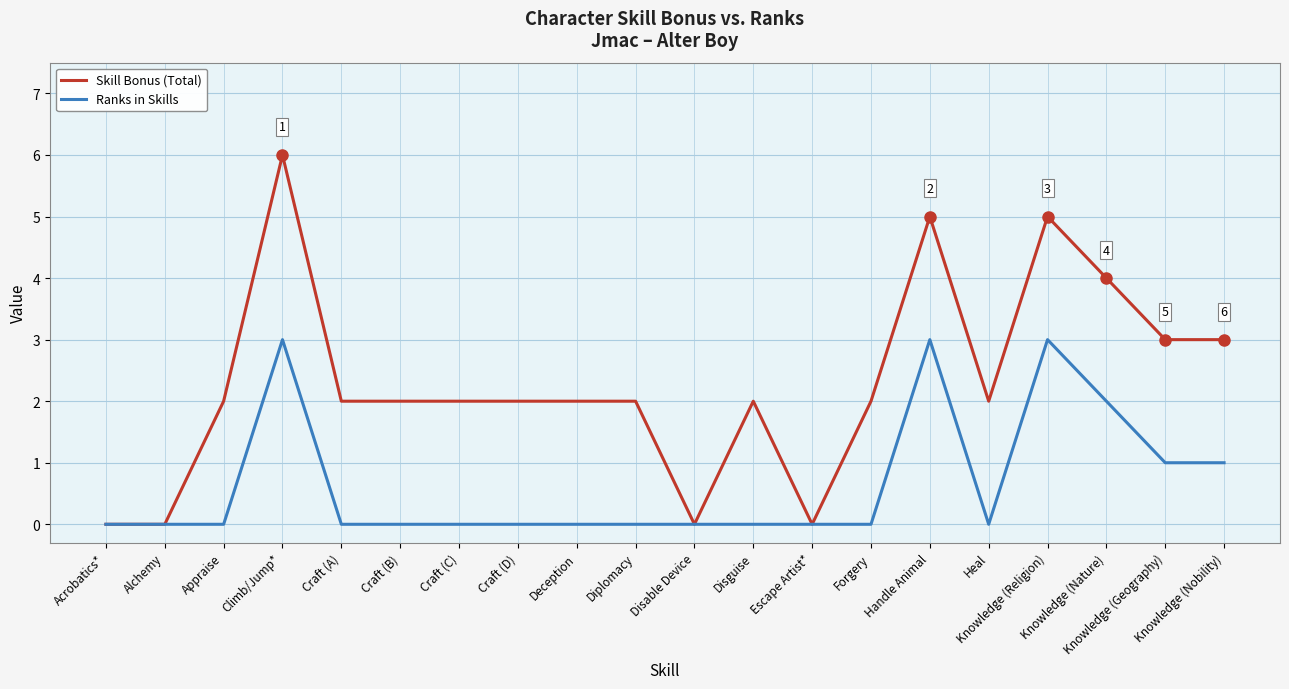

Is the value of Ranks in Skills at Forgery greater than the value of Skill Bonus (Total) at Forgery?

No